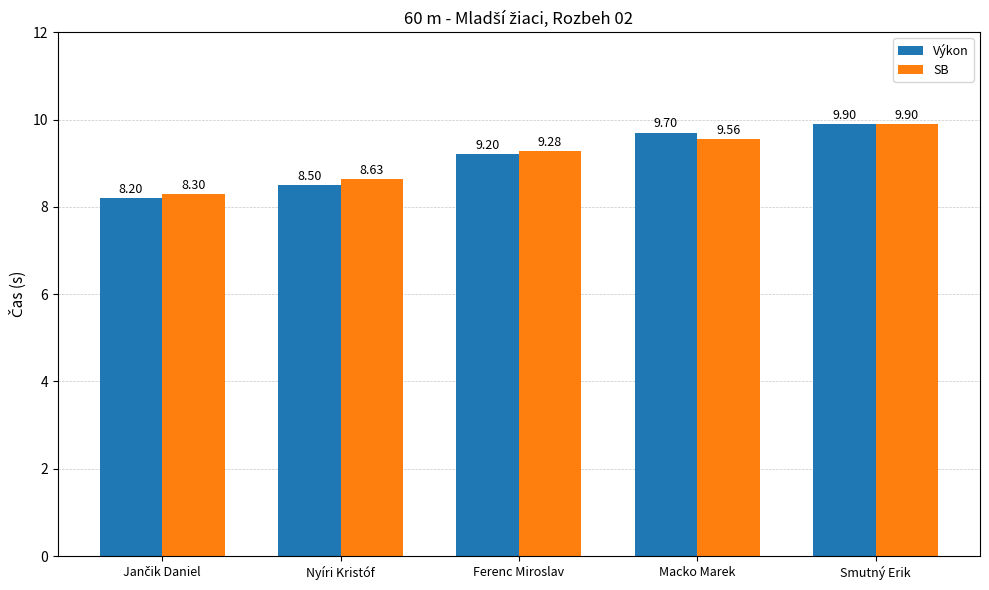

Which series has the widest spread of values?

Výkon